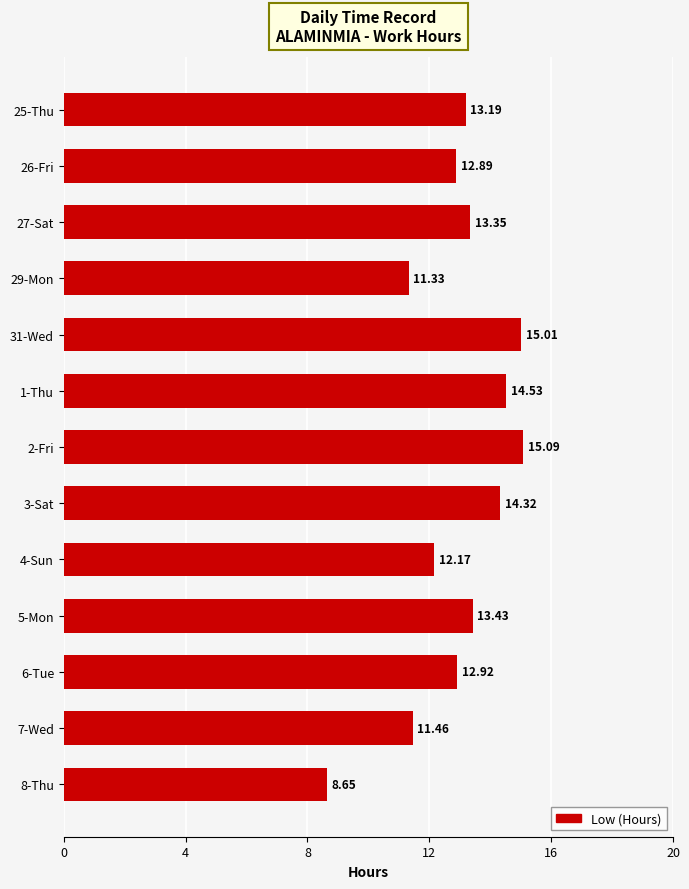

What is the difference between the values at 8-Thu and 3-Sat?

5.7